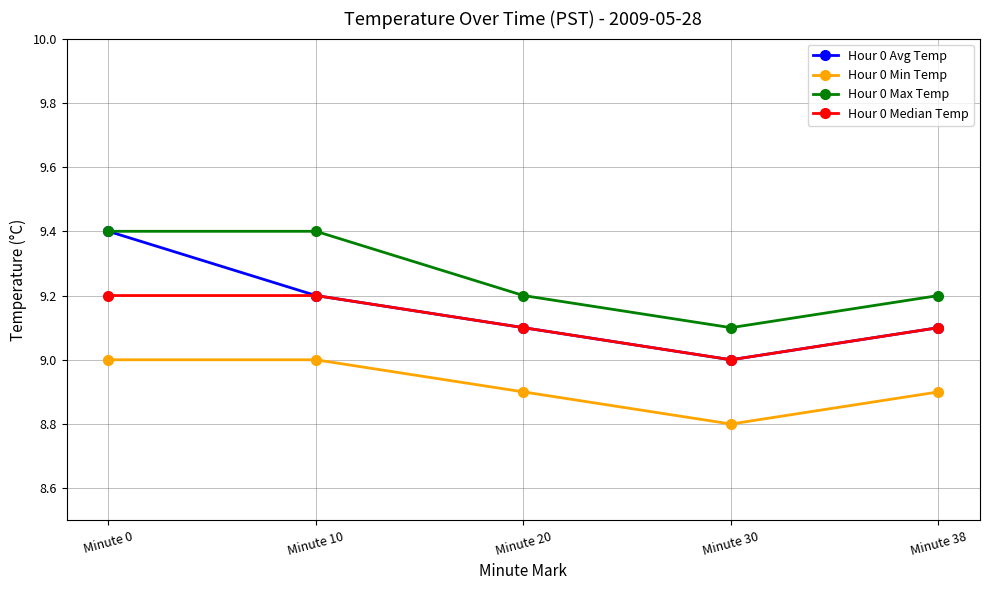

How many data points does each series have?

5